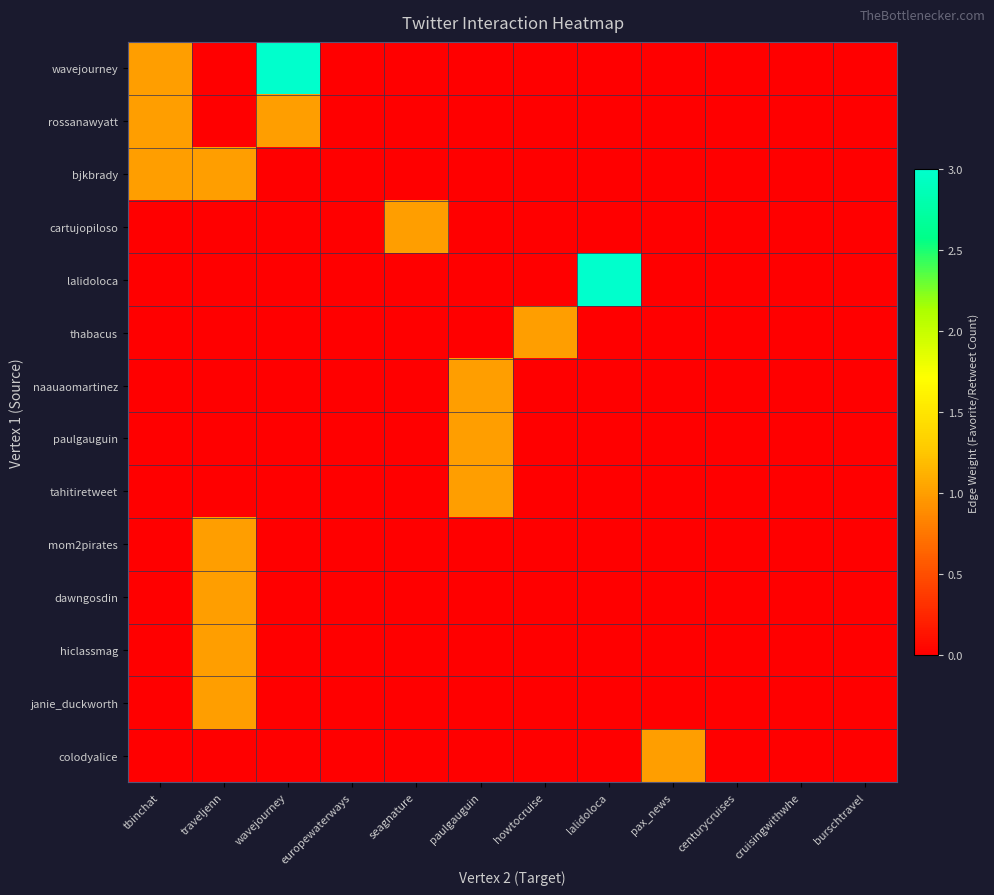

At which category does the chart reach its peak across all series?

wavejourney